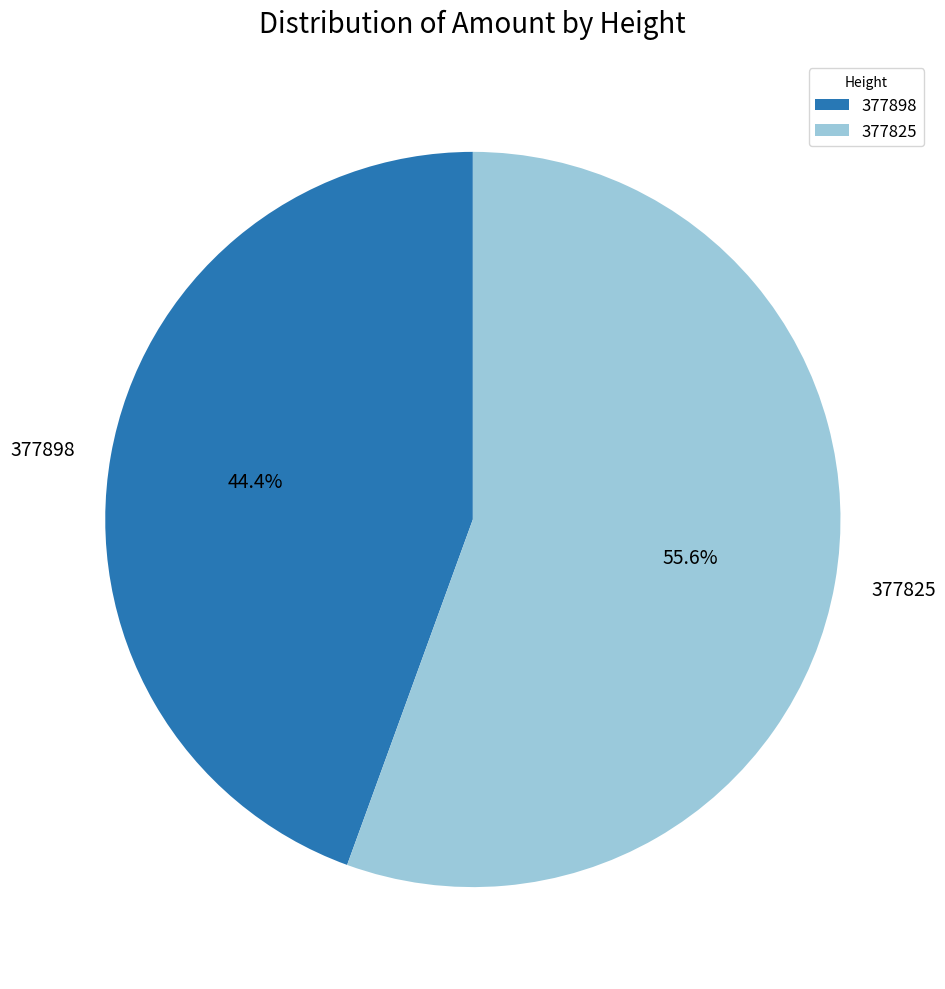

What is the majority slice?

377825